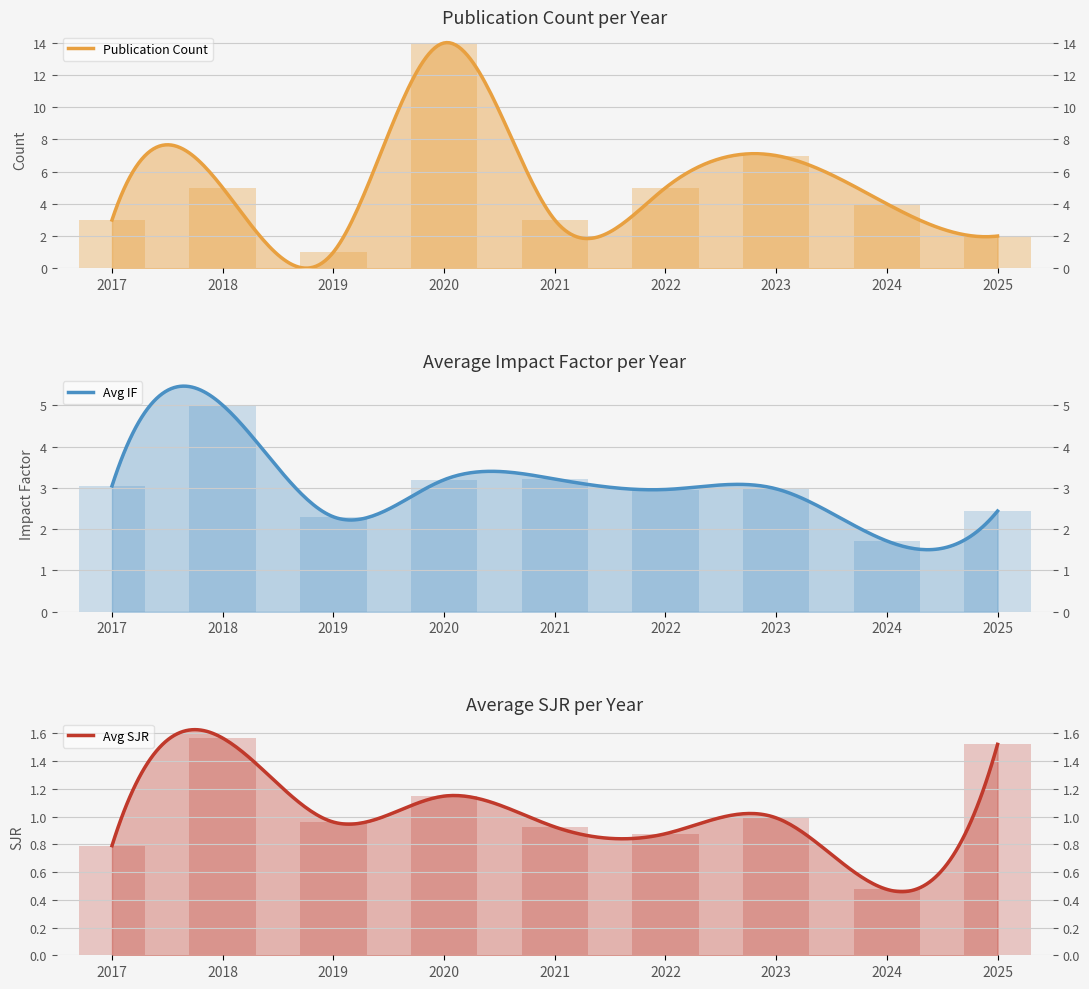

Rank the series at 2023 from highest to lowest value.

Publication Count, Avg IF, Avg SJR